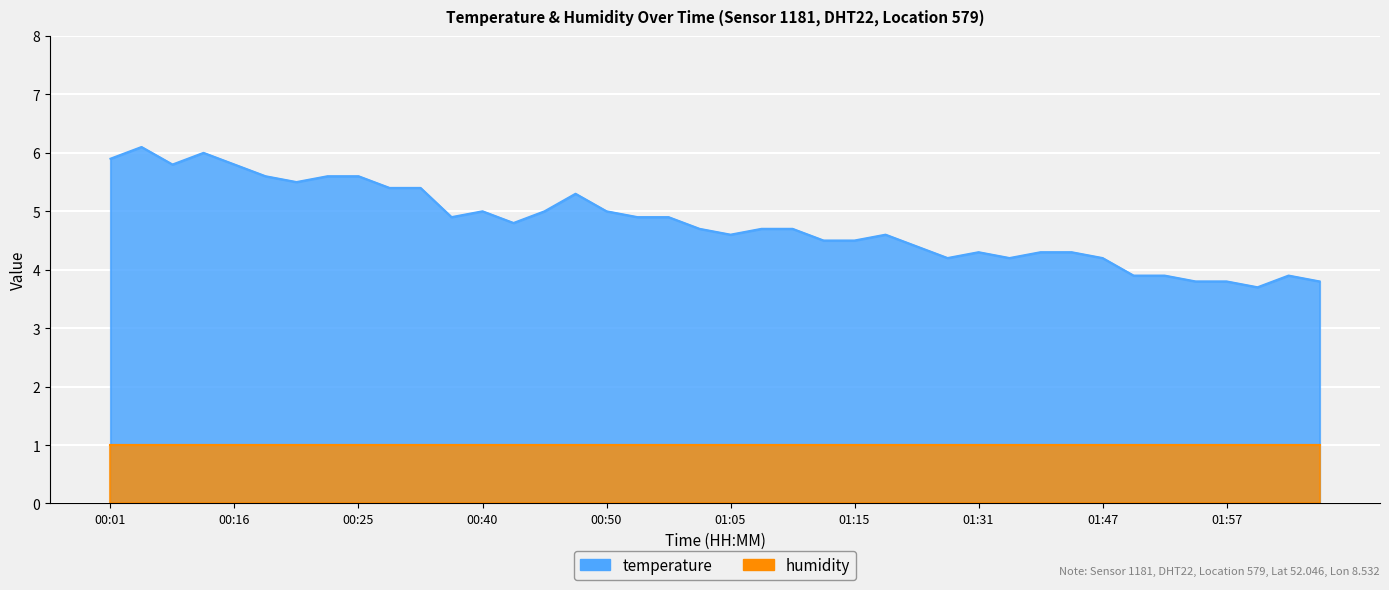

True or false: the data shows 5.5 at 00:20.

True